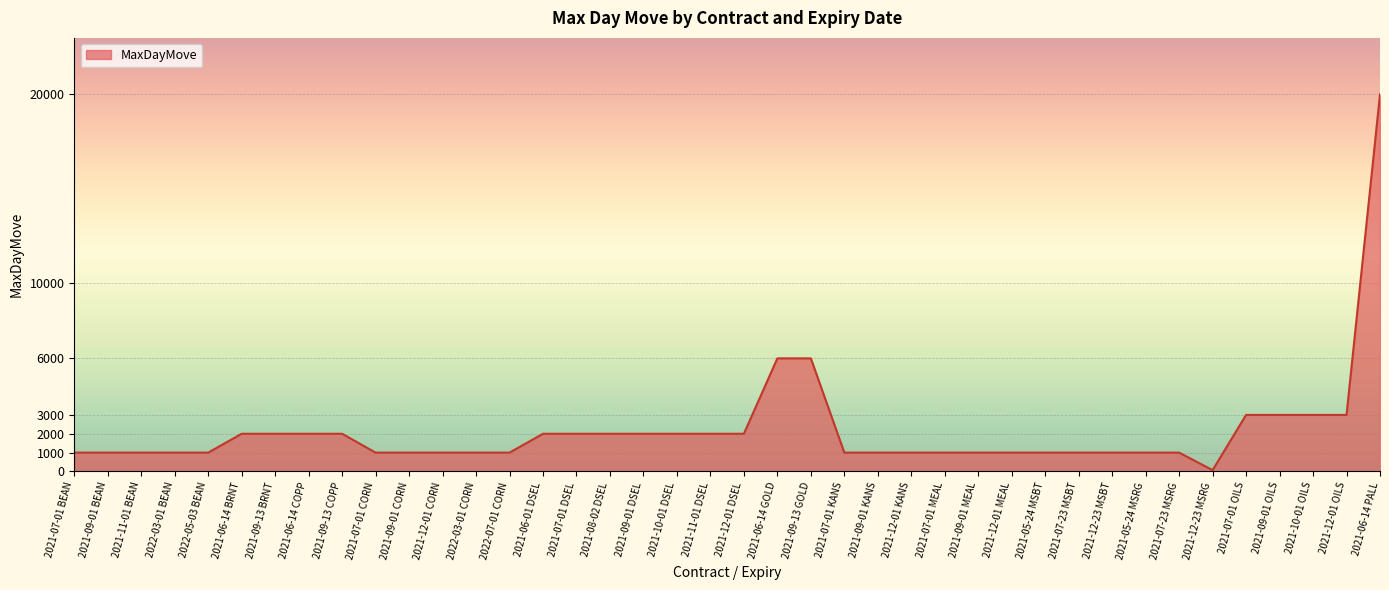

Does the chart have visible grid lines?

Yes